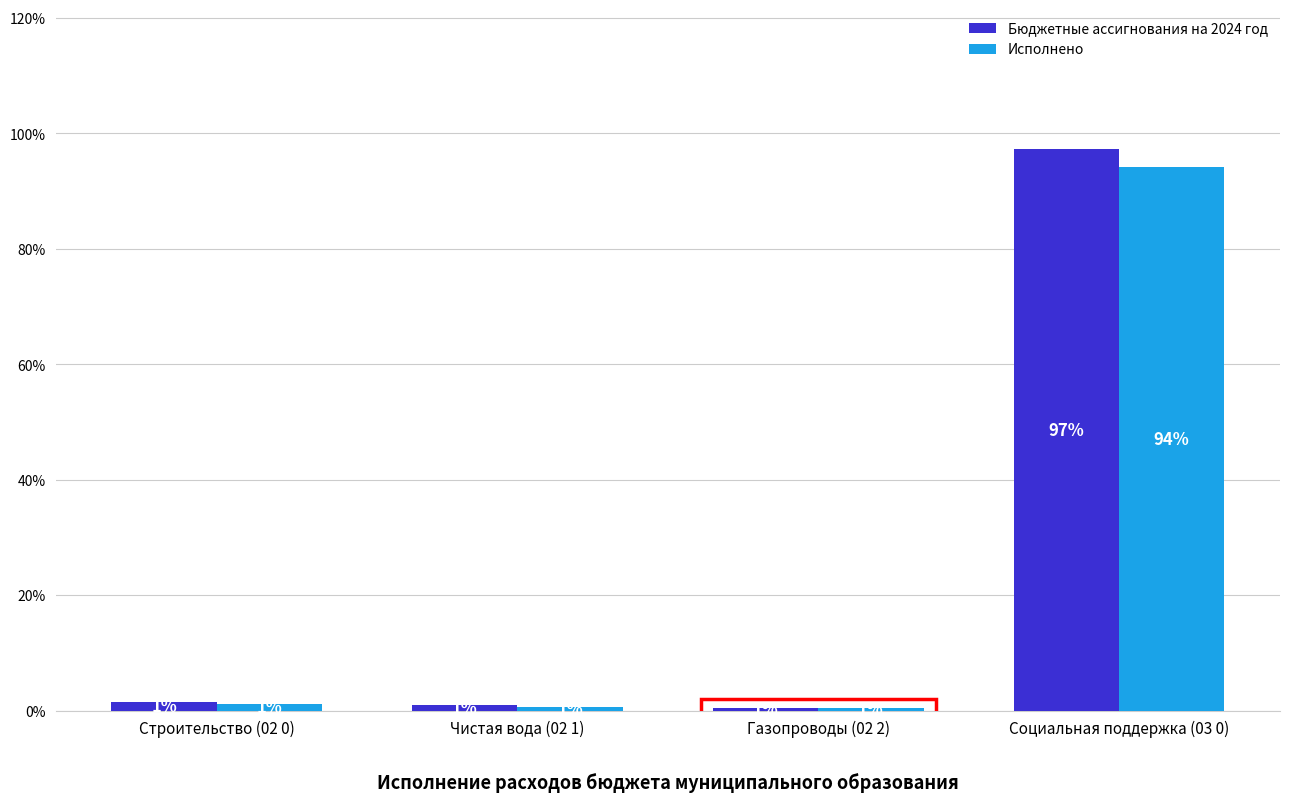

Are the bars horizontal?

No